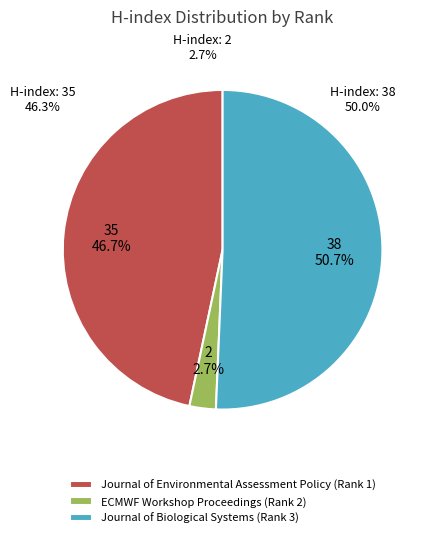

Which slice is the smallest?

ECMWF Workshop Proceedings (Rank 2)